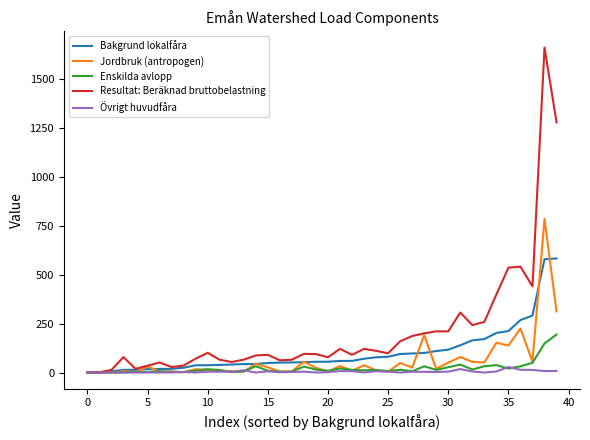

Which series has the largest total across all categories?

Resultat: Beräknad bruttobelastning